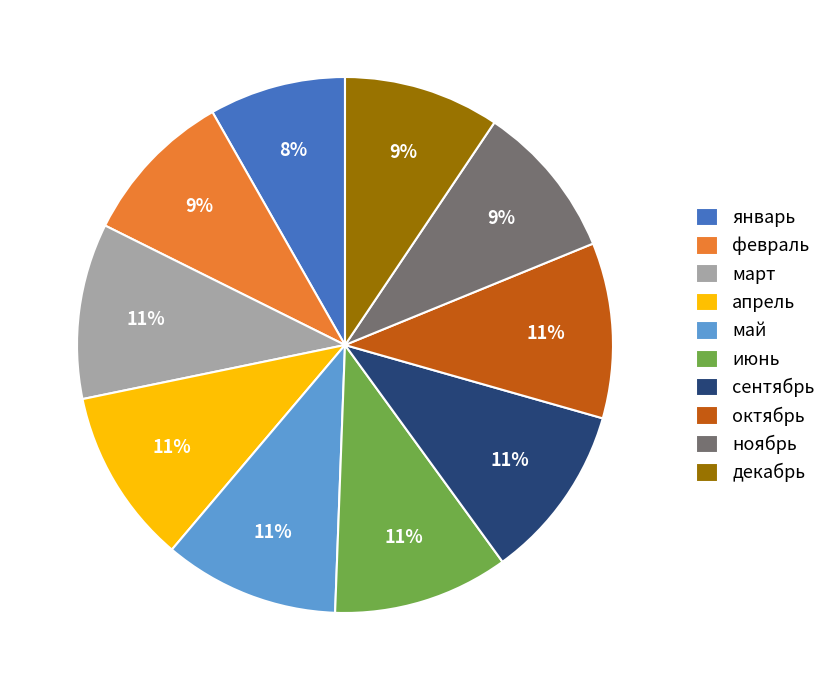

Is it true that июнь is 11% of the pie?

True